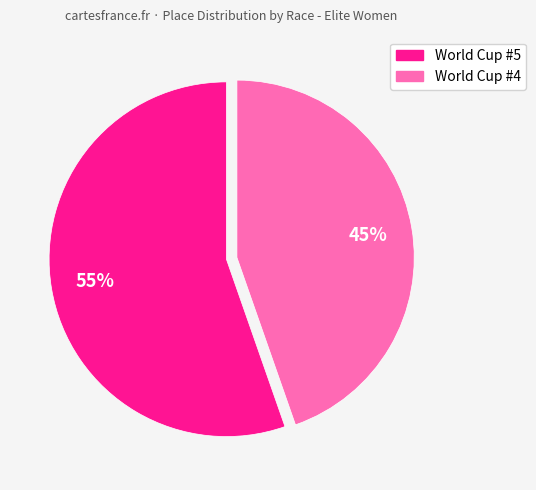

How many slices are in this pie chart?

2